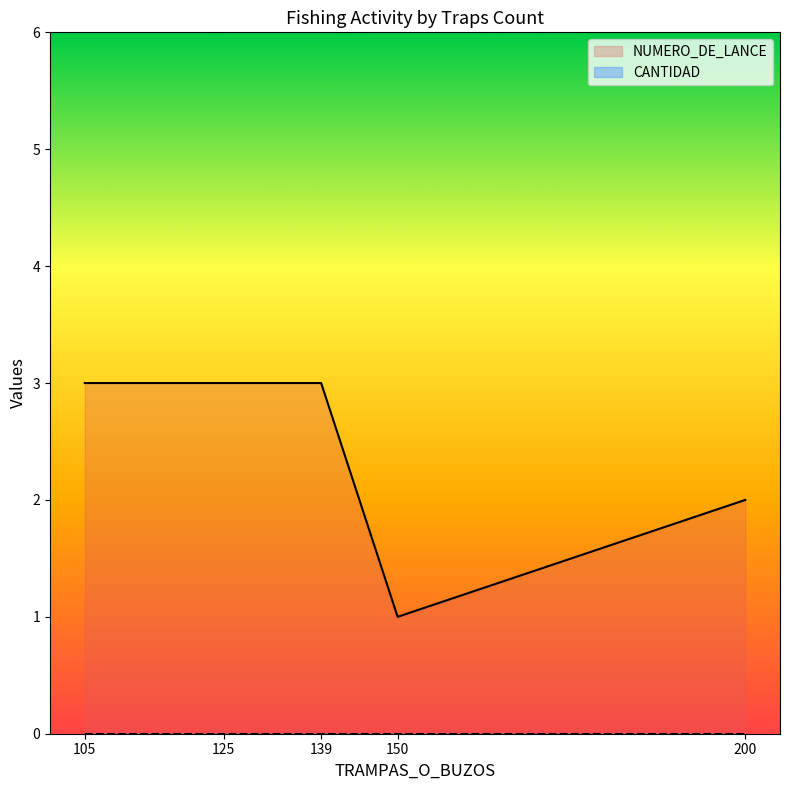

What is the total value across all series at 105?

3